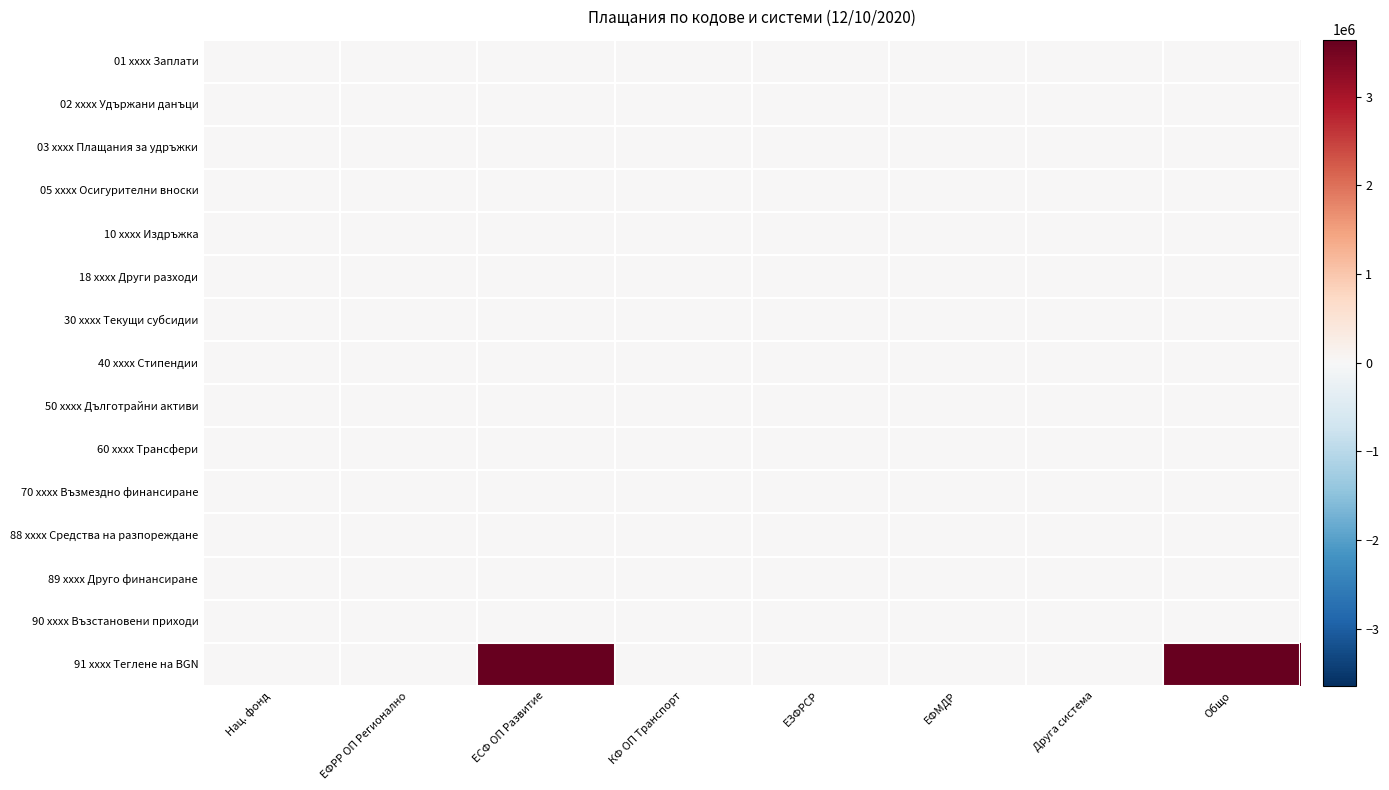

Rank the series by their maximum value, from lowest to highest.

01 xxxx Заплати, 02 xxxx Удържани данъци, 03 xxxx Плащания за удръжки, 05 xxxx Осигурителни вноски, 10 xxxx Издръжка, 18 xxxx Други разходи, 30 xxxx Текущи субсидии, 40 xxxx Стипендии, 50 xxxx Дълготрайни активи, 60 xxxx Трансфери, 70 xxxx Възмездно финансиране, 88 xxxx Средства на разпореждане, 89 xxxx Друго финансиране, 90 xxxx Възстановени приходи, 91 xxxx Теглене на BGN